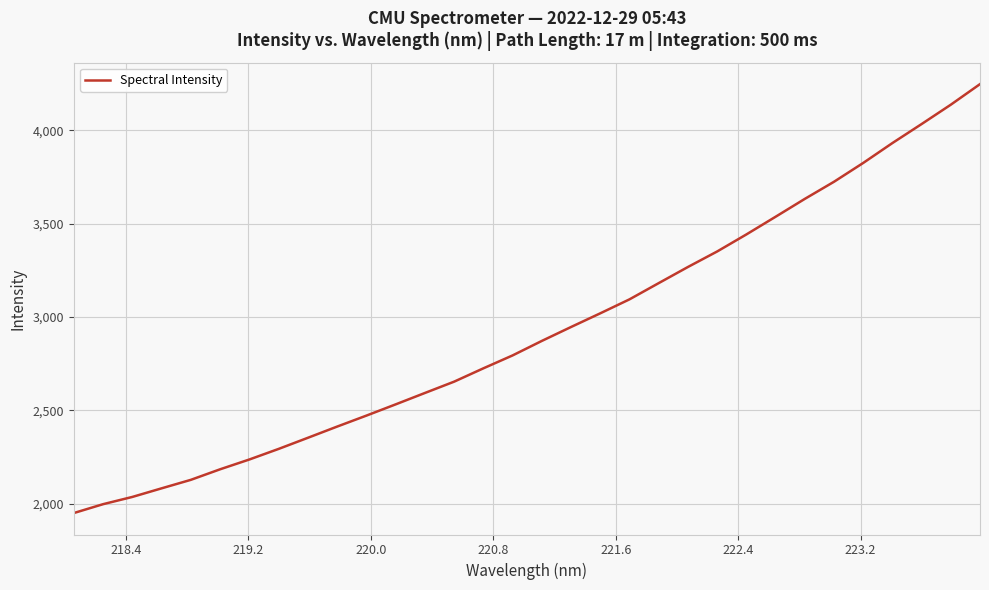

True or false: there are more than 0 points higher than both neighbors.

False